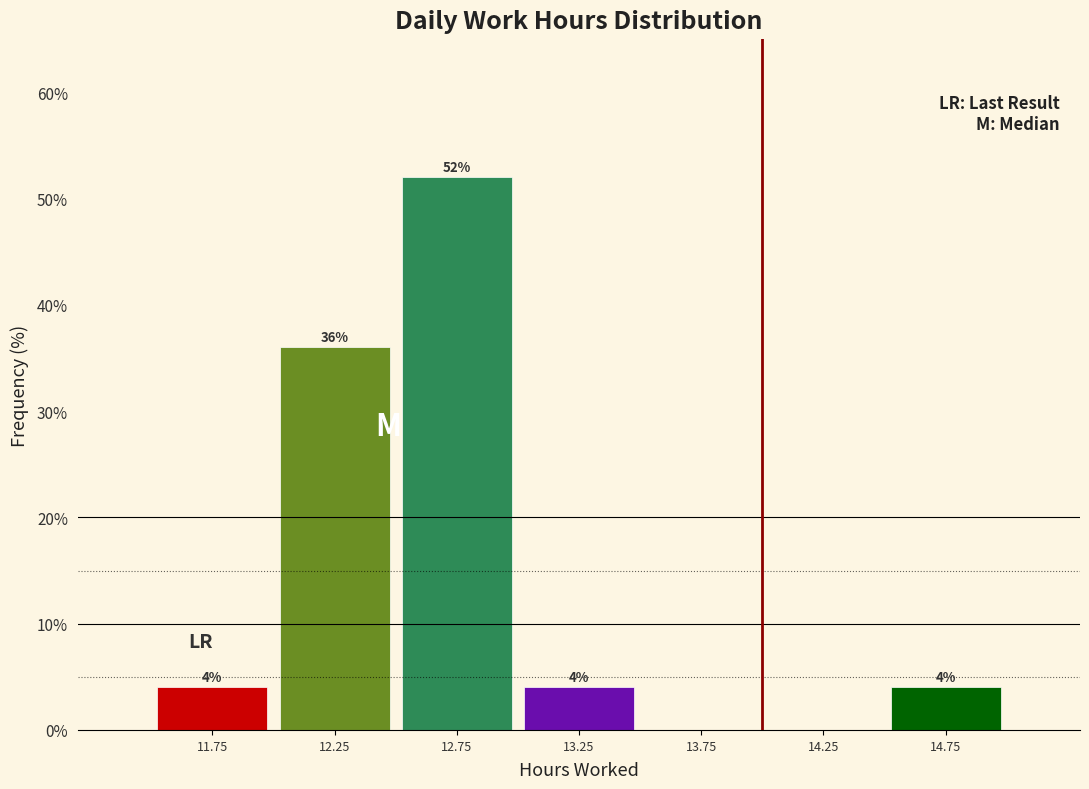

Which range on the x-axis has the tallest bar?

12.5 to 13.0